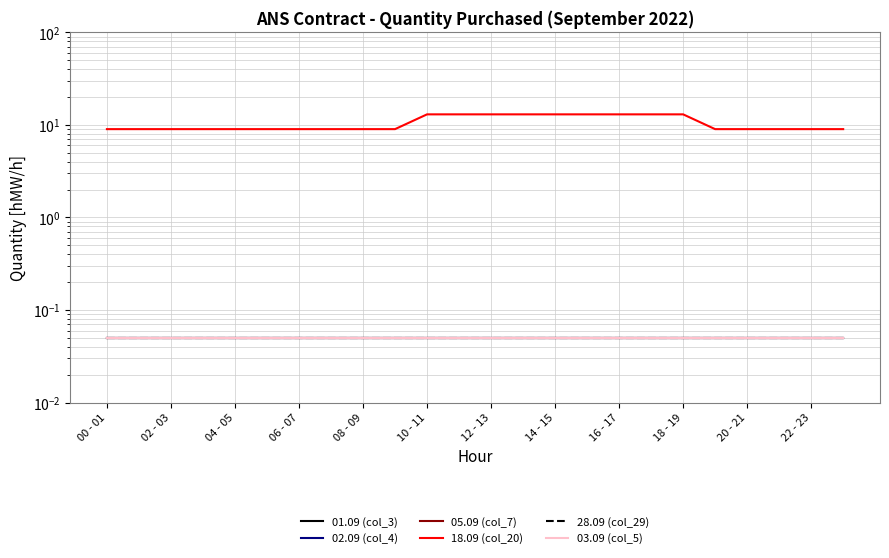

True or false: 03.09 (col_5) and 18.09 (col_20) cross at least once.

False